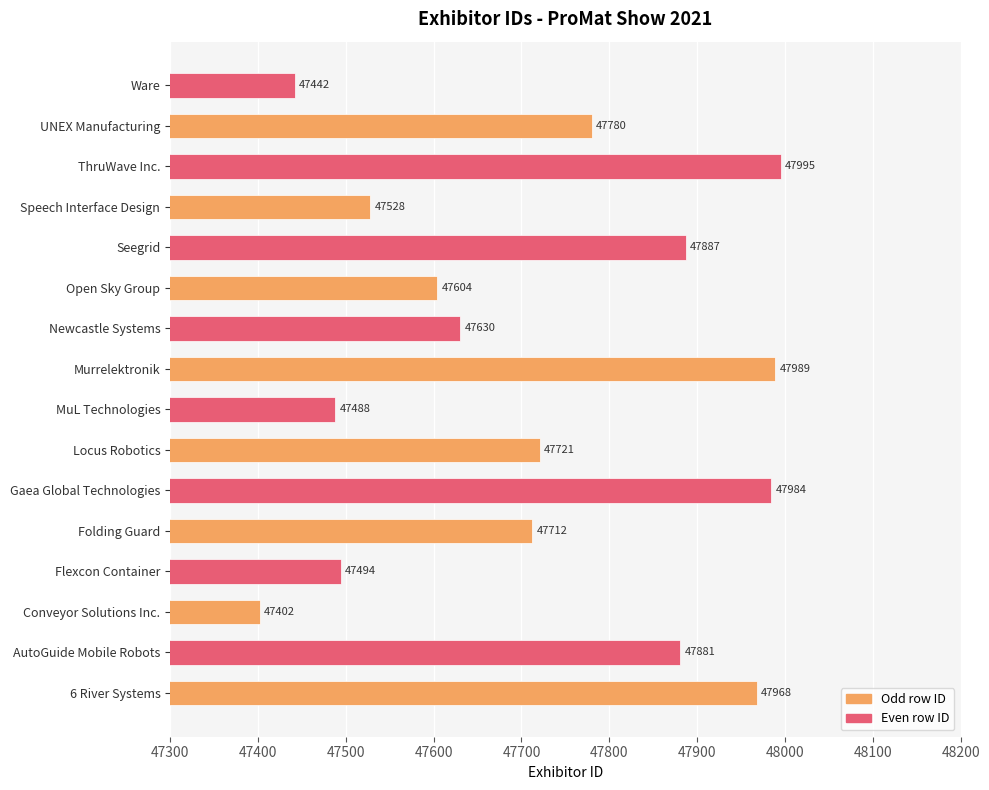

Approximately how many times larger is the value at Folding Guard compared to 6 River Systems?

1.0